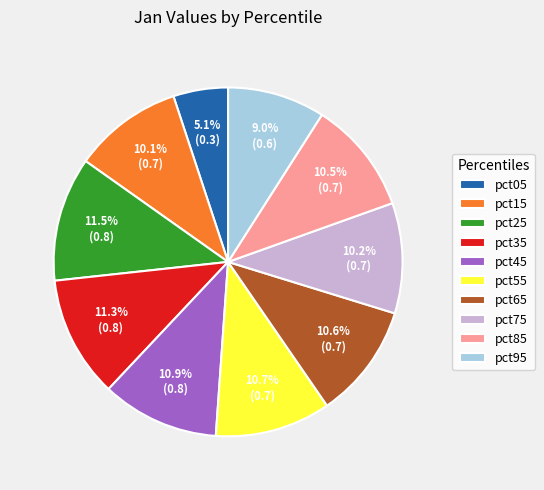

To the nearest percent, what percentage of the pie is pct15?

10%